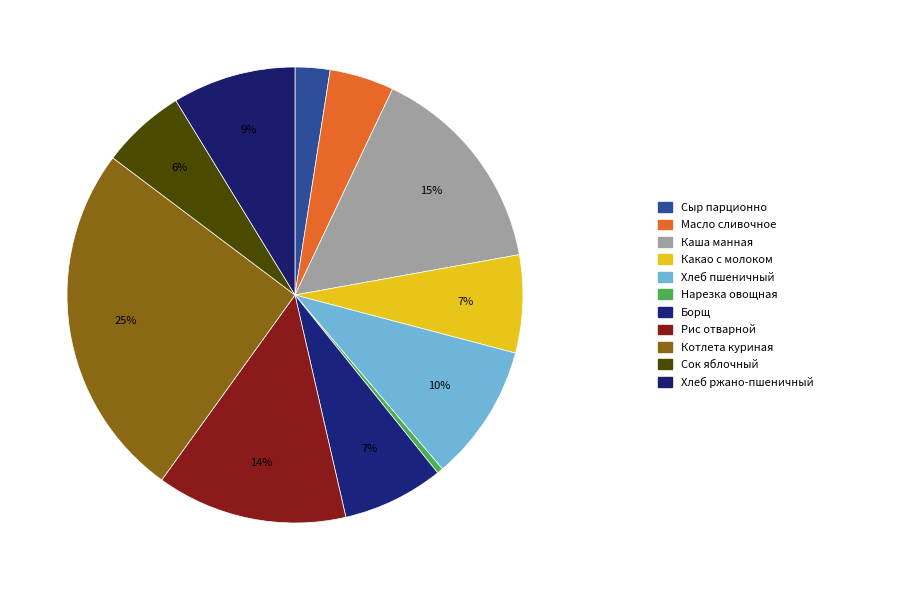

How many segments does this pie chart have?

11